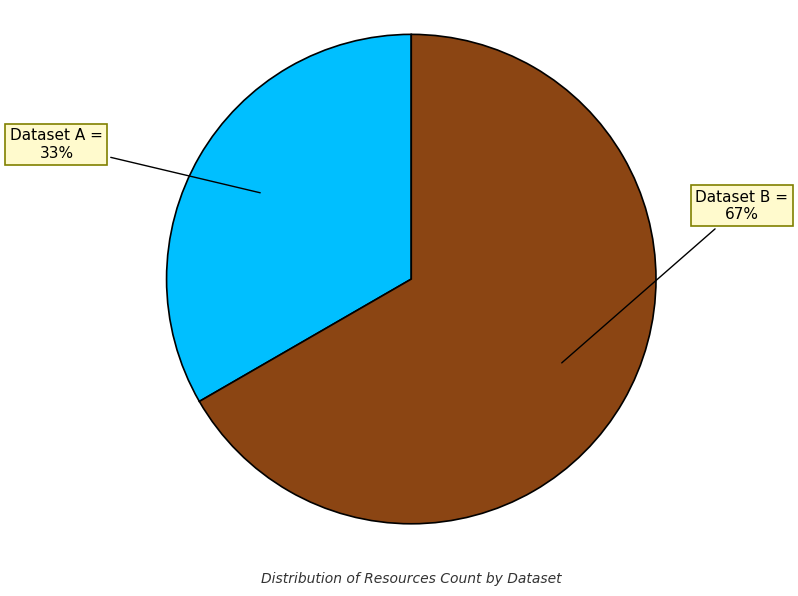

To the nearest percent, what is the average slice percentage?

50%